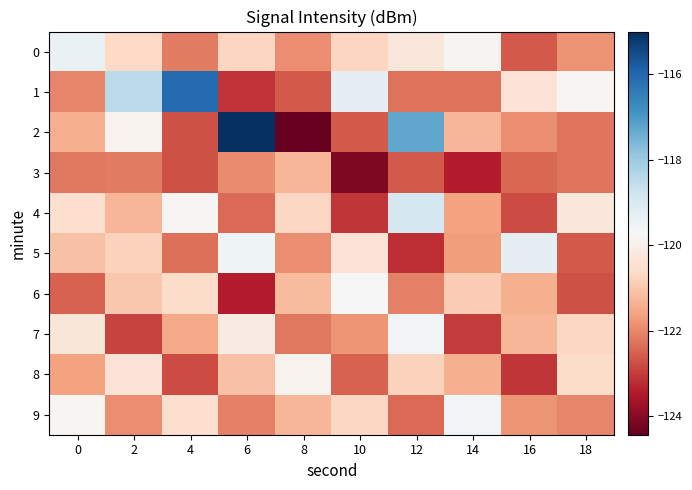

Reading left to right, transcribe all the data shown in this chart.

0: 0=-119.4	2=-120.7	4=-122.1	6=-120.7	8=-121.9	10=-120.7	12=-120.3	14=-119.9	16=-122.6	18=-121.8
1: 0=-122.0	2=-118.5	4=-116.0	6=-123.1	8=-122.6	10=-119.3	12=-122.3	14=-122.3	16=-120.4	18=-119.8
2: 0=-121.4	2=-119.9	4=-122.7	6=-115.0	8=-124.4	10=-122.6	12=-117.3	14=-121.3	16=-121.9	18=-122.2
3: 0=-122.2	2=-122.1	4=-122.7	6=-122.0	8=-121.3	10=-124.1	12=-122.6	14=-123.4	16=-122.4	18=-122.2
4: 0=-120.5	2=-121.3	4=-119.8	6=-122.4	8=-120.7	10=-123.1	12=-118.9	14=-121.6	16=-122.8	18=-120.2
5: 0=-121.1	2=-120.8	4=-122.3	6=-119.5	8=-121.9	10=-120.4	12=-123.2	14=-121.7	16=-119.3	18=-122.6
6: 0=-122.5	2=-121.0	4=-120.6	6=-123.4	8=-121.2	10=-119.7	12=-122.1	14=-120.9	16=-121.4	18=-122.7
7: 0=-120.3	2=-122.9	4=-121.5	6=-120.1	8=-122.2	10=-121.8	12=-119.6	14=-123.0	16=-121.3	18=-120.7
8: 0=-121.6	2=-120.4	4=-122.8	6=-121.1	8=-119.9	10=-122.5	12=-120.8	14=-121.4	16=-123.1	18=-120.6
9: 0=-119.8	2=-121.9	4=-120.5	6=-122.1	8=-121.3	10=-120.7	12=-122.4	14=-119.6	16=-121.8	18=-122.0